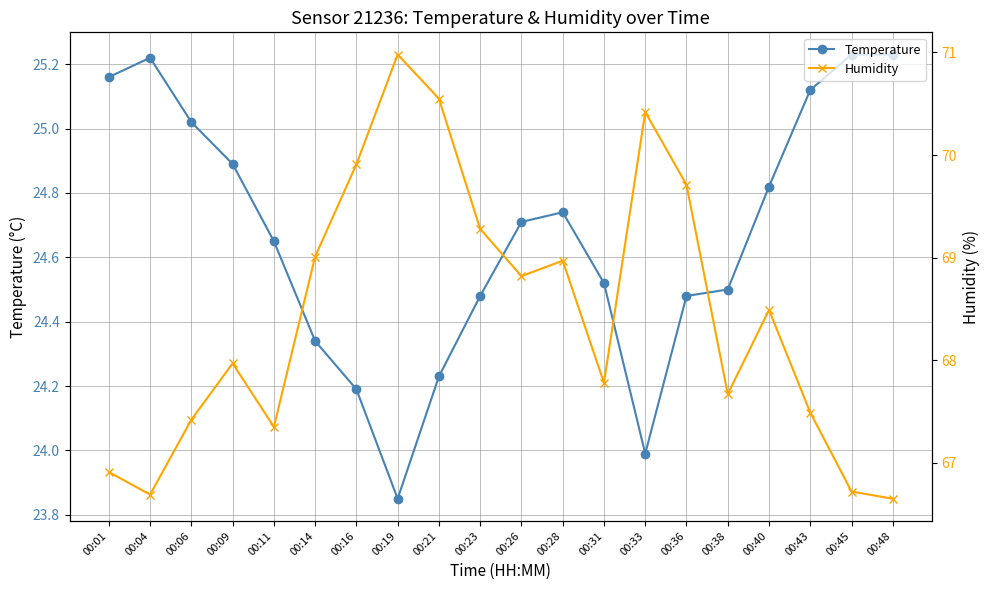

What is the difference between the maximum and second lowest values in the Temperature series?

1.2